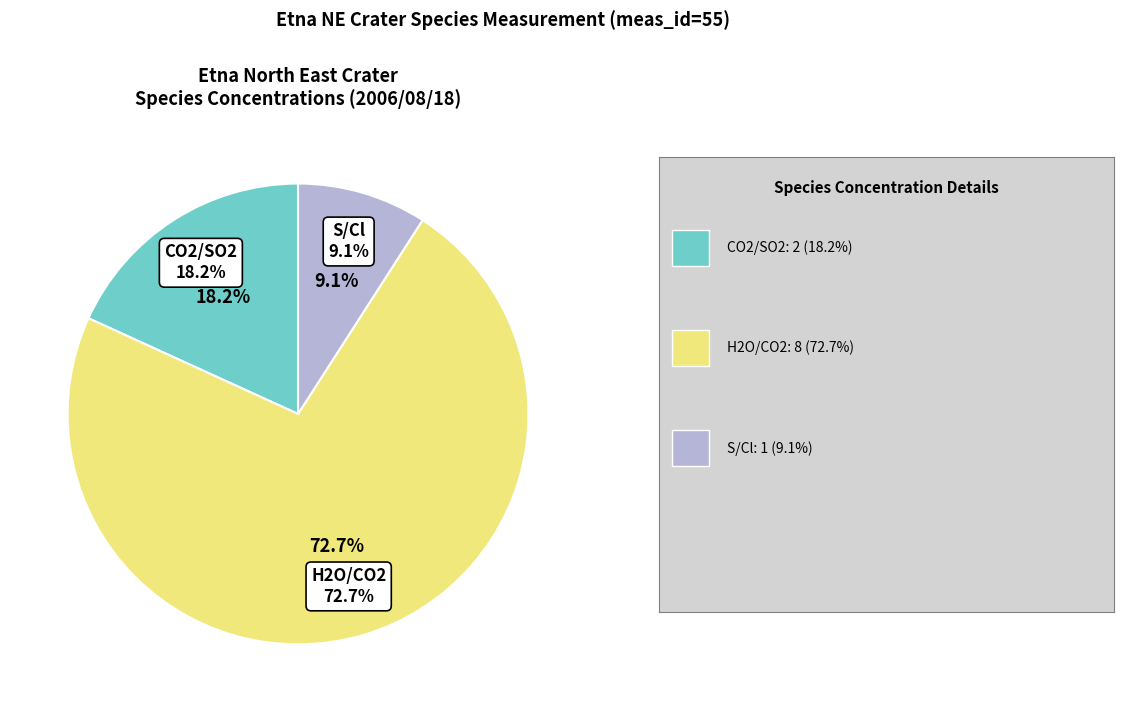

To the nearest percent, what is the difference between the largest and smallest slice percentages?

64%